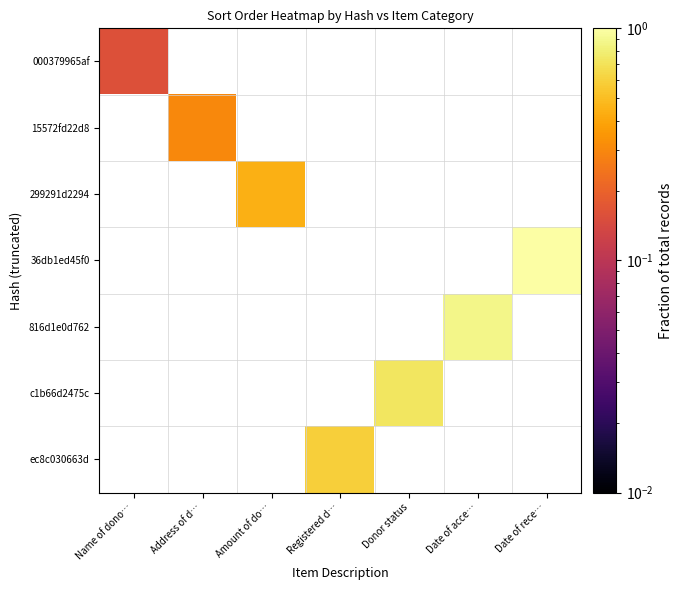

How many series are shown in this chart?

7